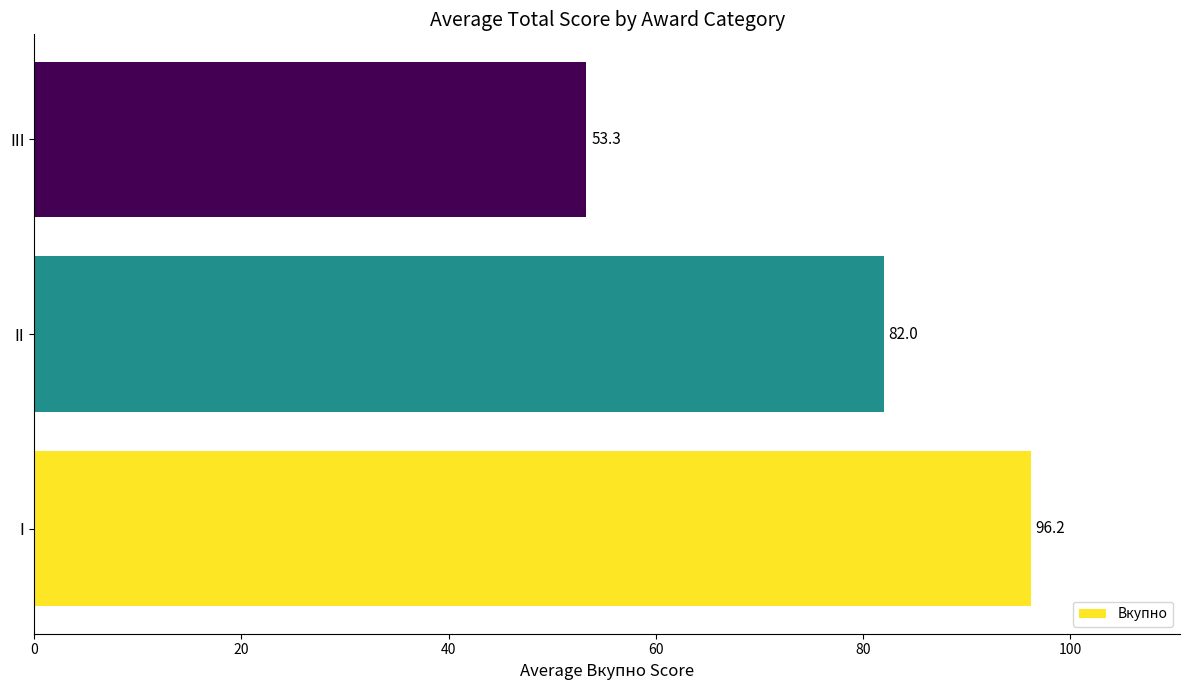

What is the minimum value shown in the chart?

53.3